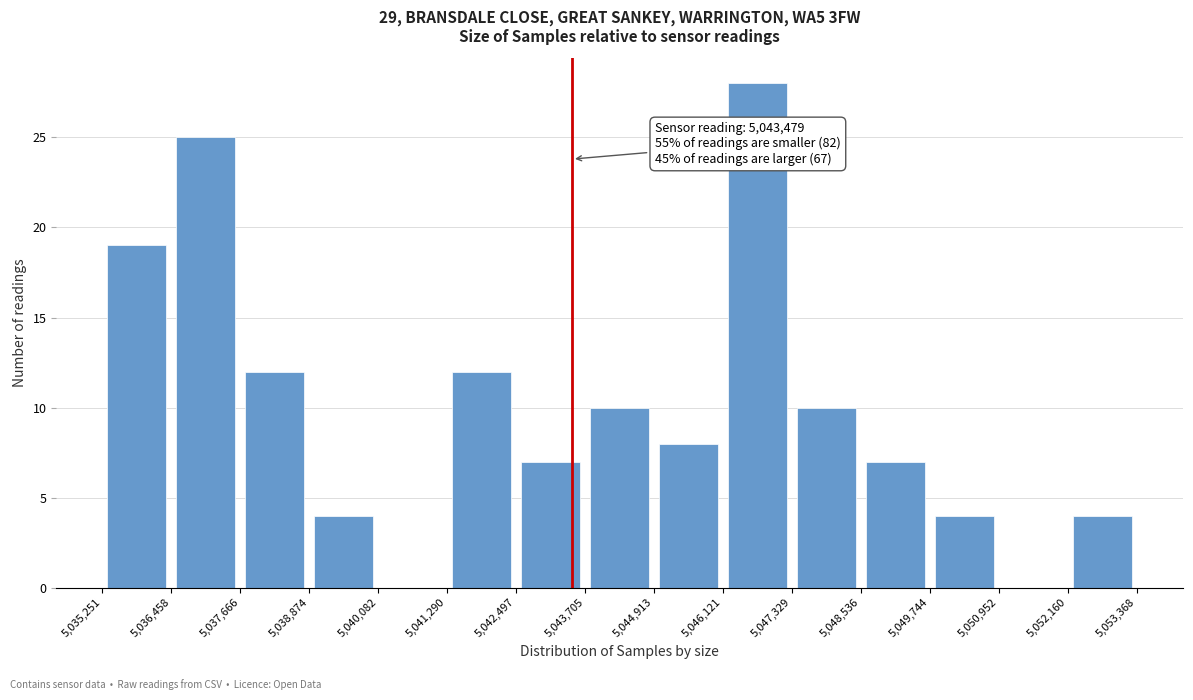

Which range on the x-axis has the tallest bar?

5,046,121 to 5,047,329